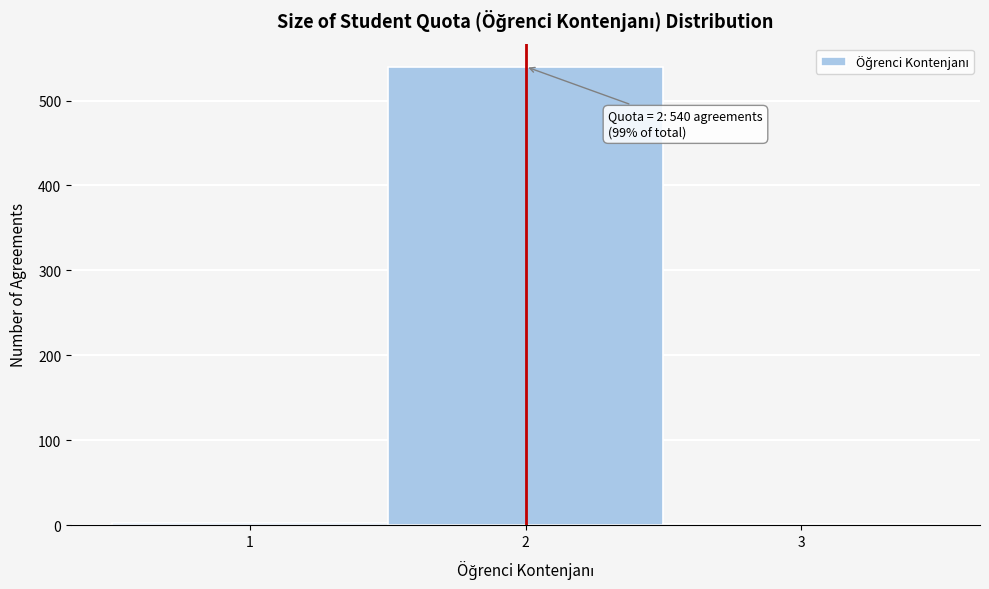

Which range on the x-axis has the tallest bar?

1.5 to 2.5